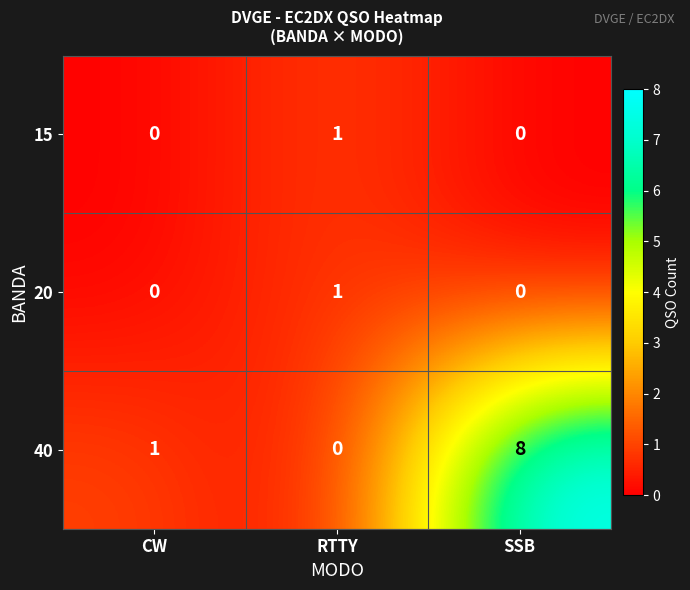

What is the total value across all series at CW?

1